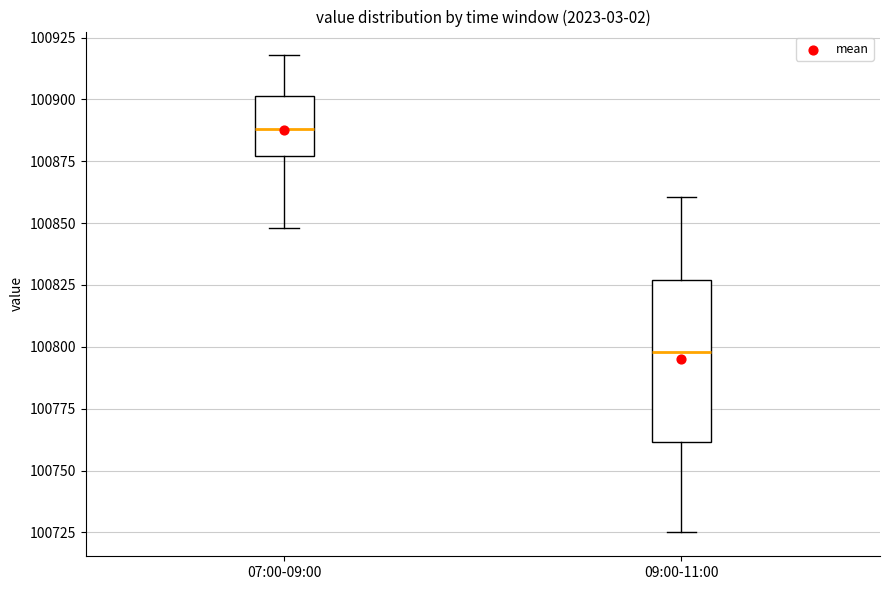

Which box is the tallest, from its lower edge to its upper edge?

09:00-11:00